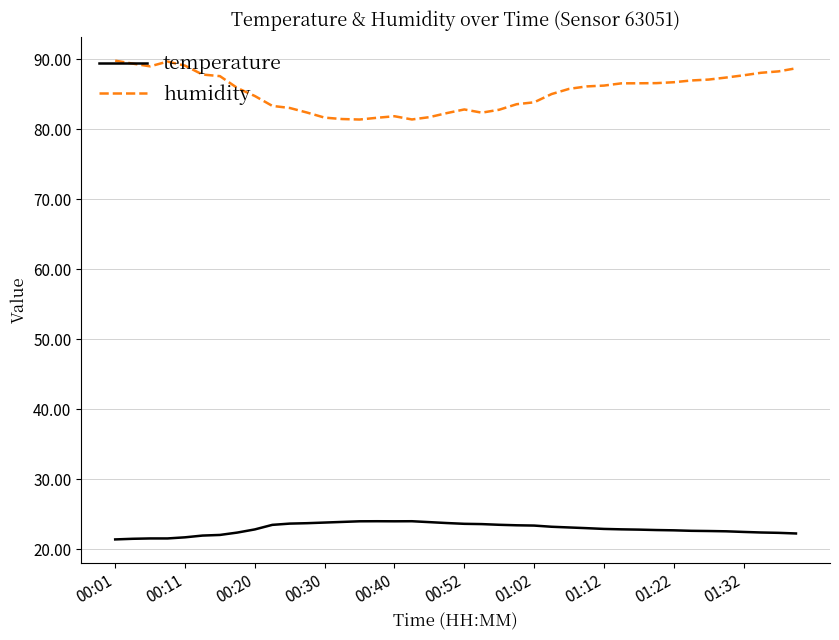

What is the difference between the second highest and second lowest values in the temperature series?

2.5